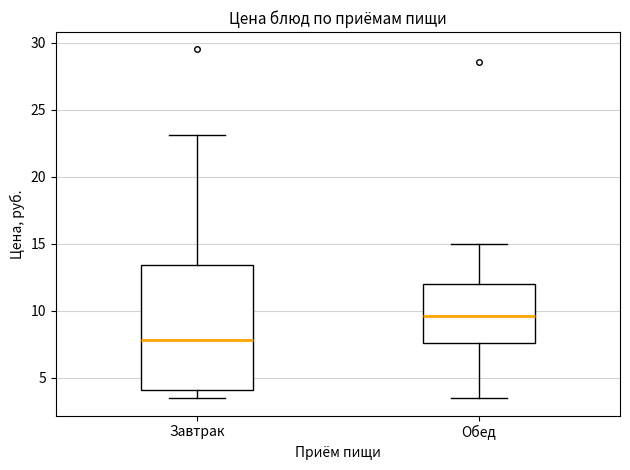

Which box is the tallest, from its lower edge to its upper edge?

Завтрак